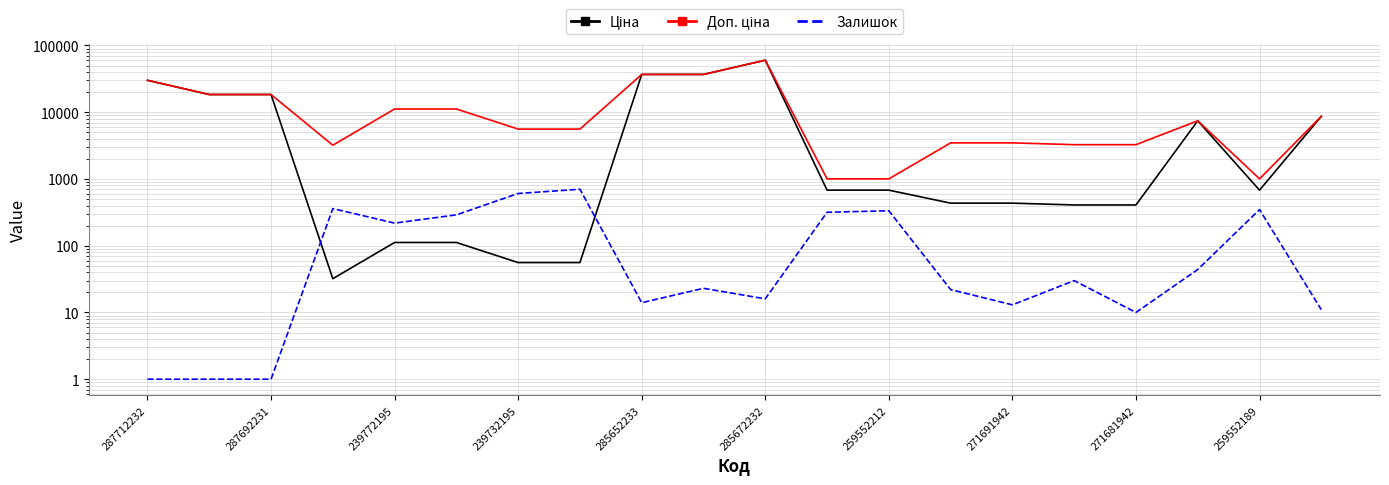

What are all the series names shown in the legend?

Ціна, Доп. ціна, Залишок